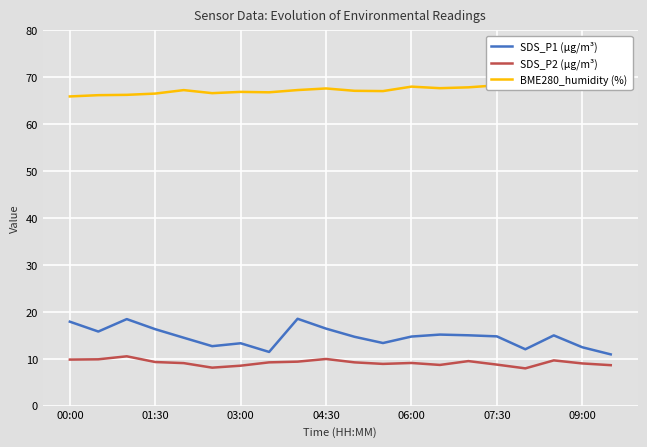

True or false: SDS_P1 (µg/m³) has a value of 25.4 at 00:00.

False